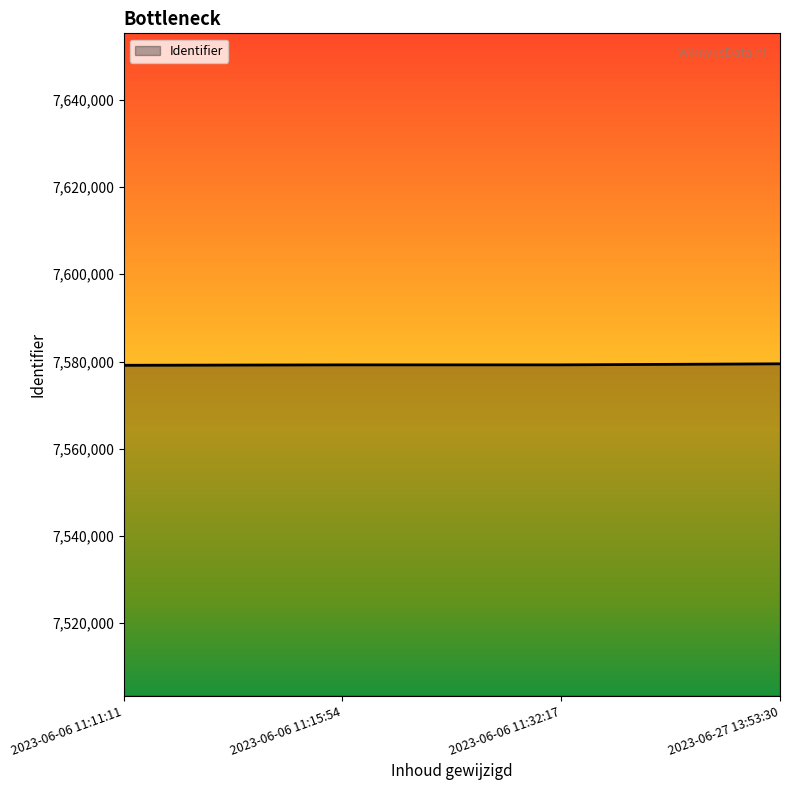

Approximately how many times larger is the value at 2023-06-06 11:15:54 compared to 2023-06-06 11:32:17?

1.0